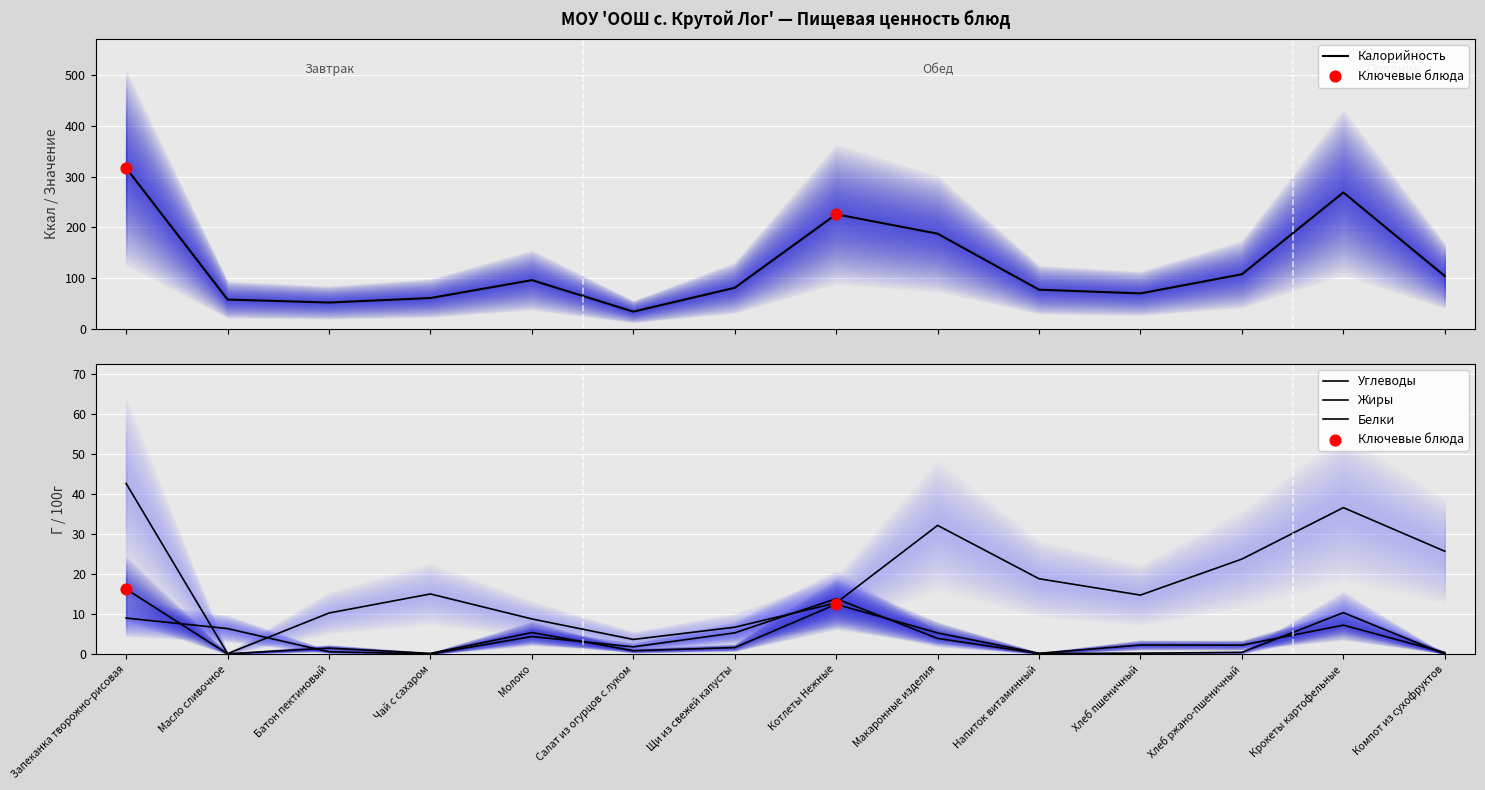

At which category is the sum across all series the highest?

Запеканка творожно-рисовая